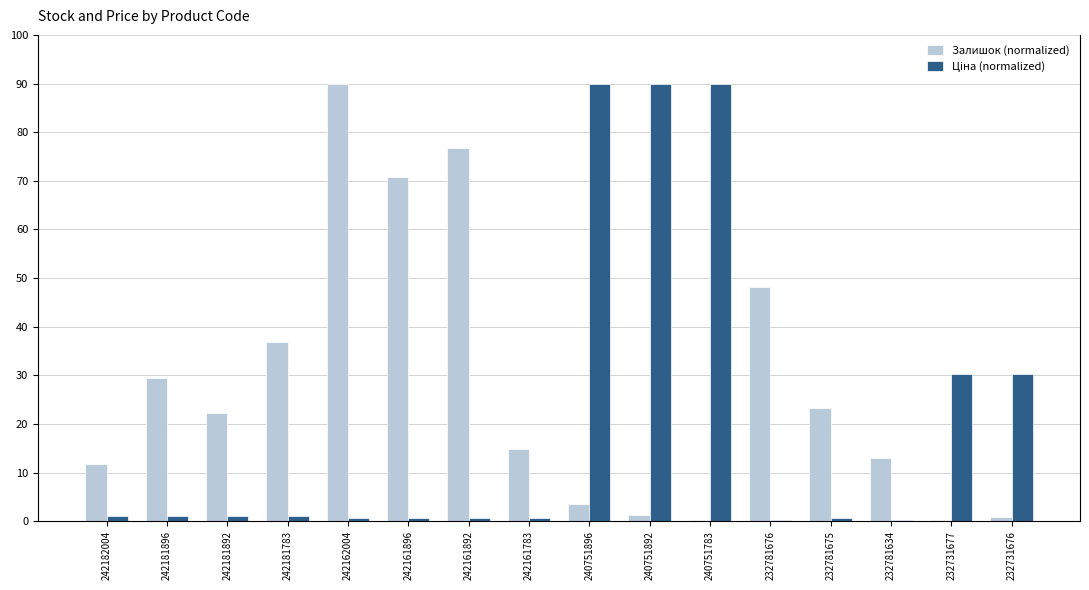

At which category is the sum across all series the highest?

240751896